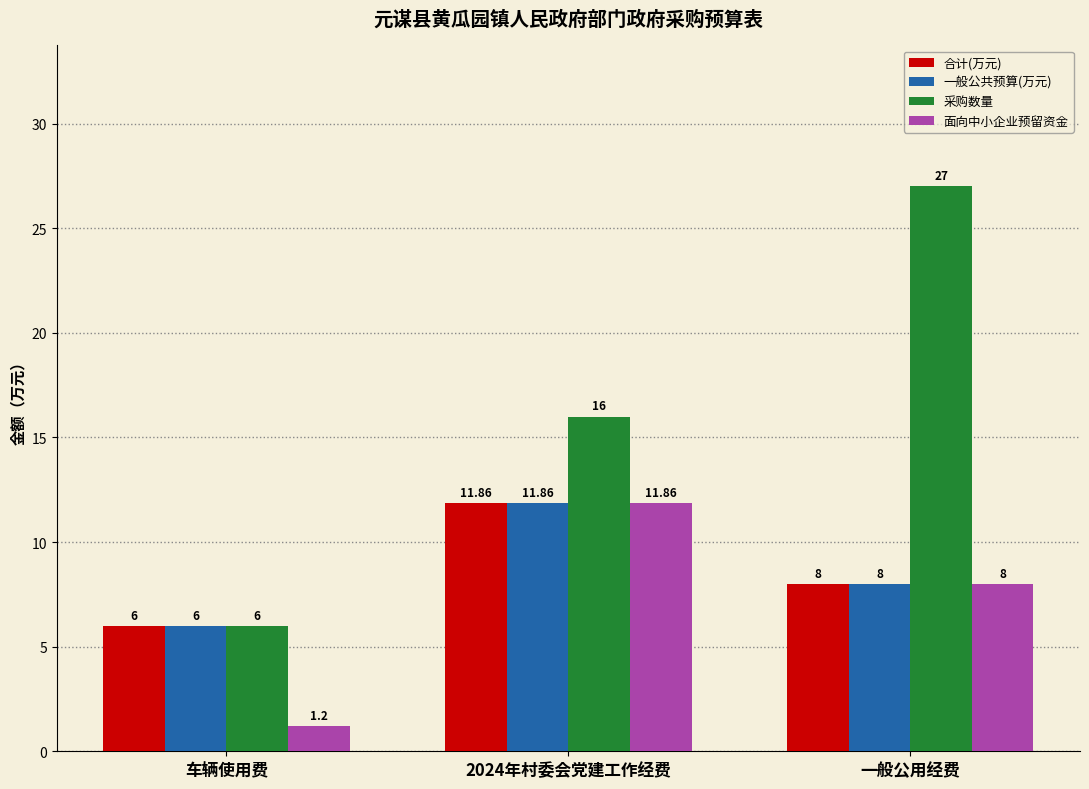

What is the smallest value displayed?

1.2